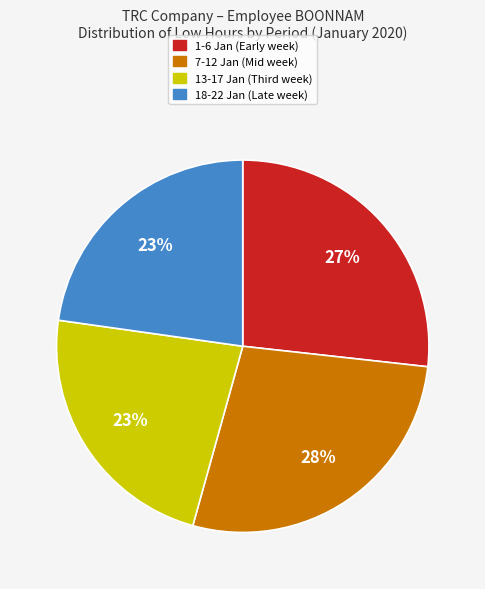

Is there any slice that represents more than half of the pie?

No